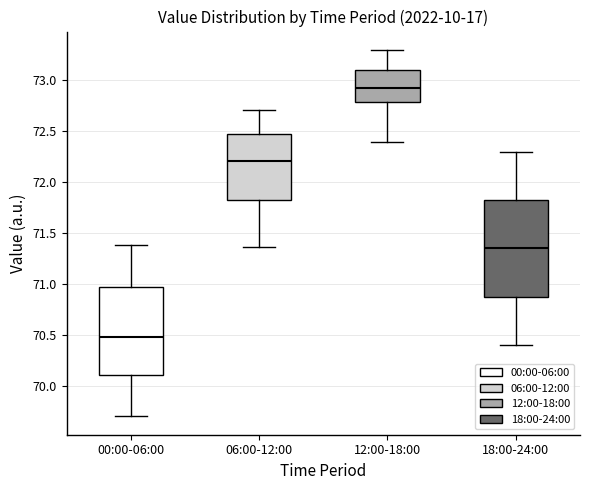

Which box's median line is the lowest?

00:00-06:00